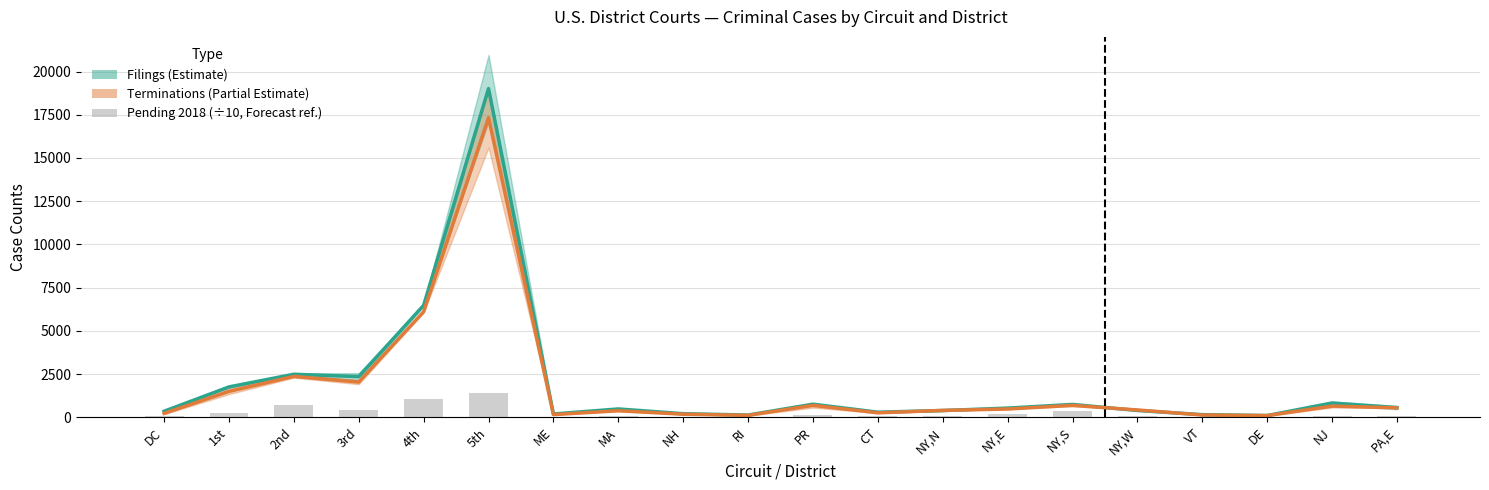

Where does the Filings mid series first go above 528?

1st